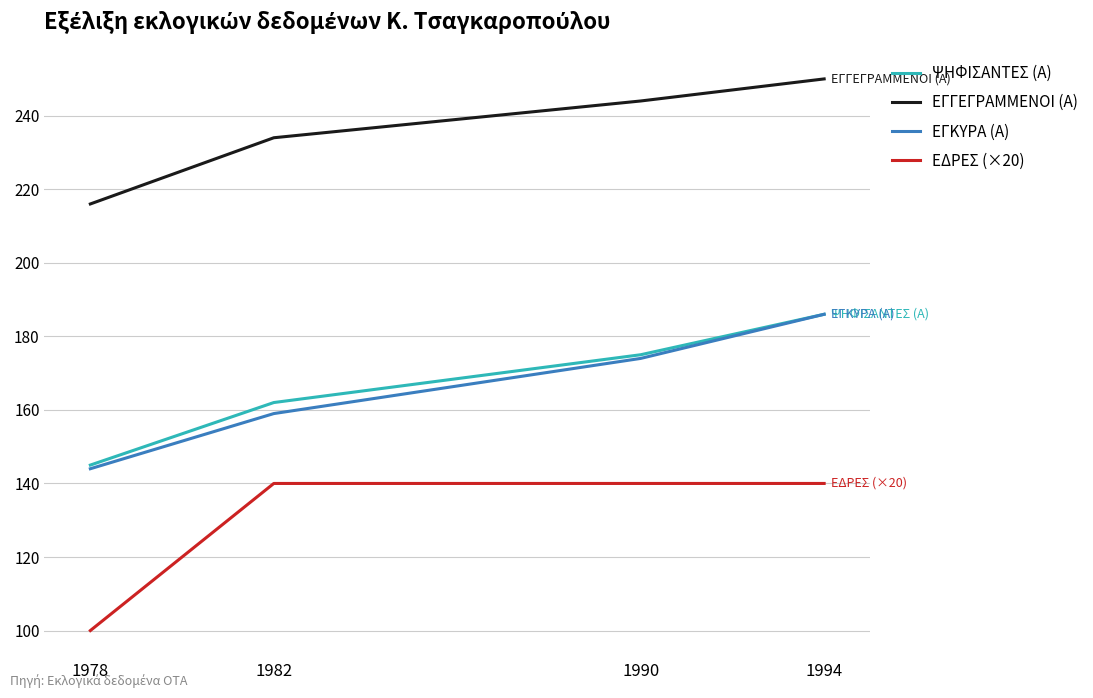

Where is ΨΗΦΙΣΑΝΤΕΣ (Α) nearest to the value 165?

1982